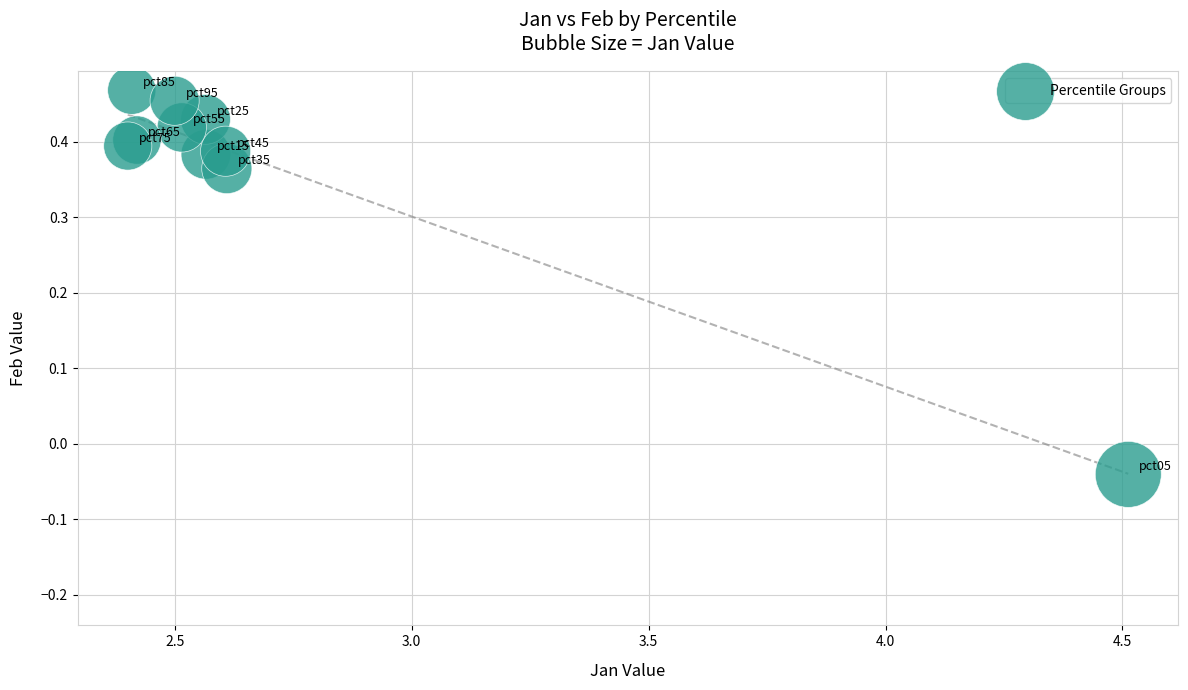

How many data points are displayed?

10